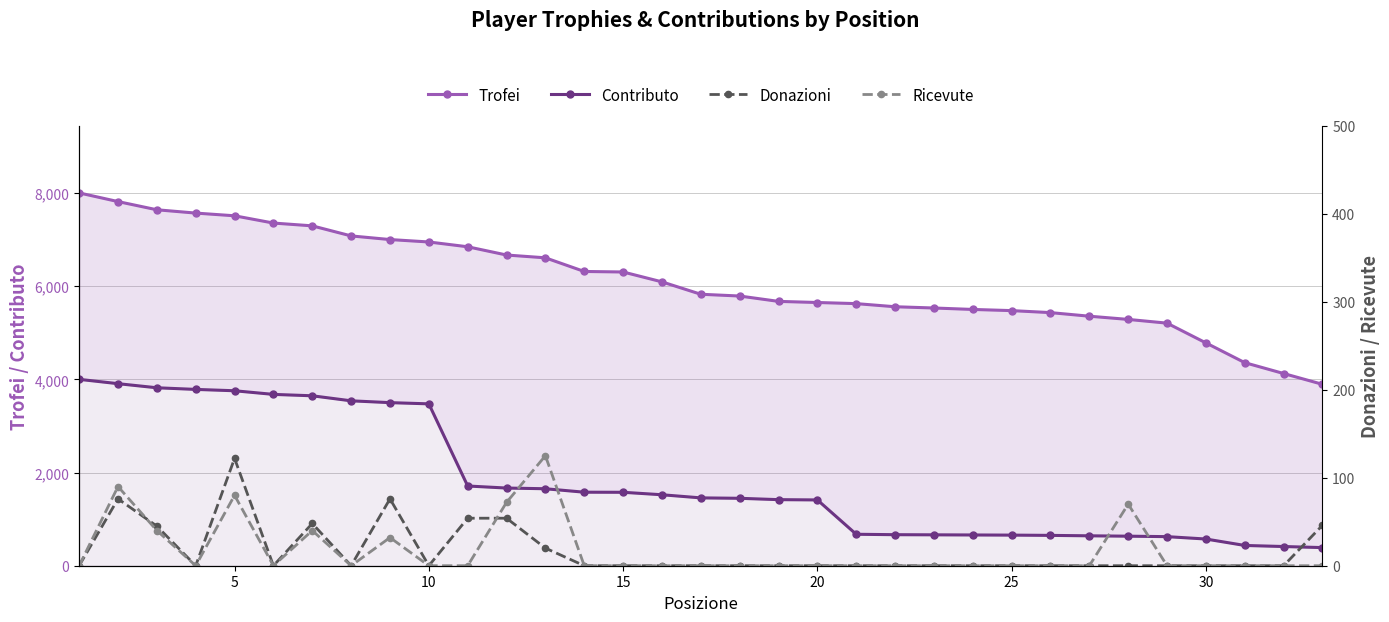

True or false: Ricevute and Contributo cross at least once.

False